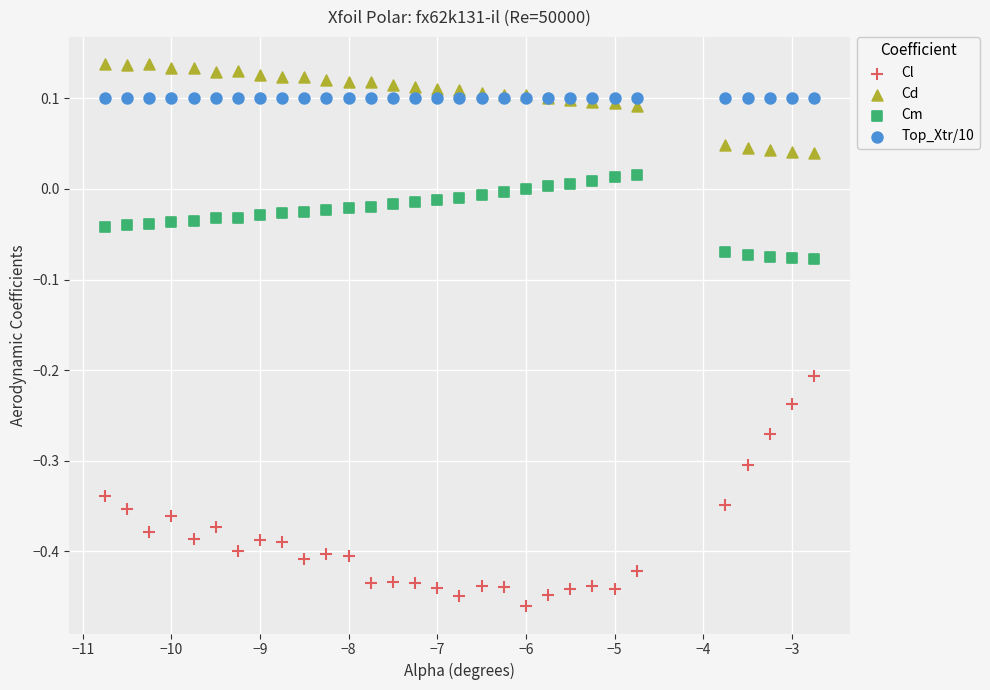

Which series reaches the minimum Y coordinate?

Cl